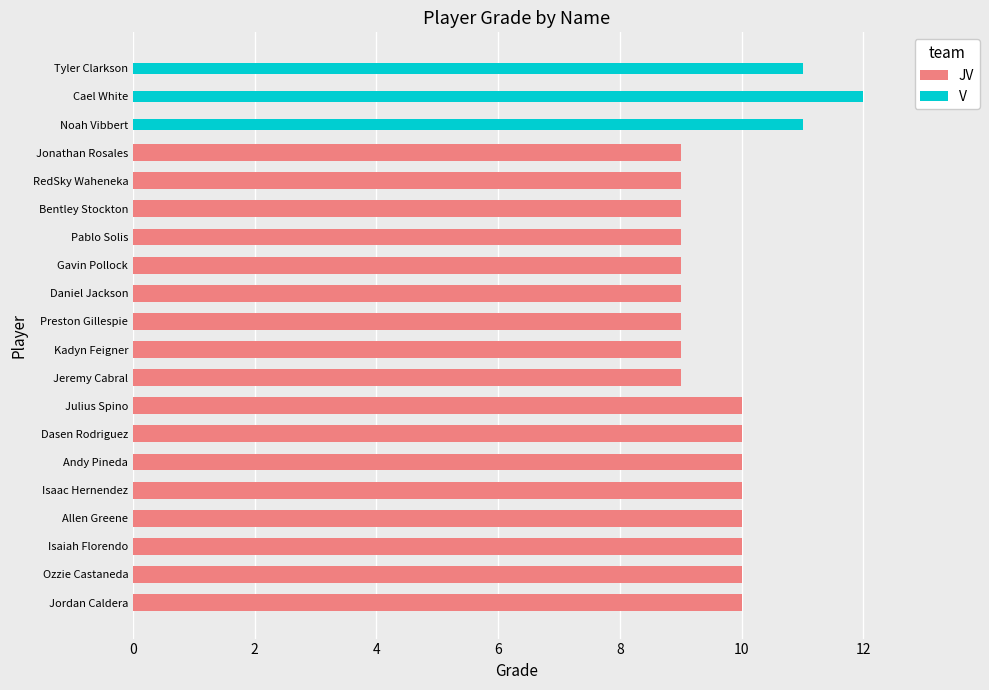

Are the bars grouped side by side (vs. stacked)?

Yes